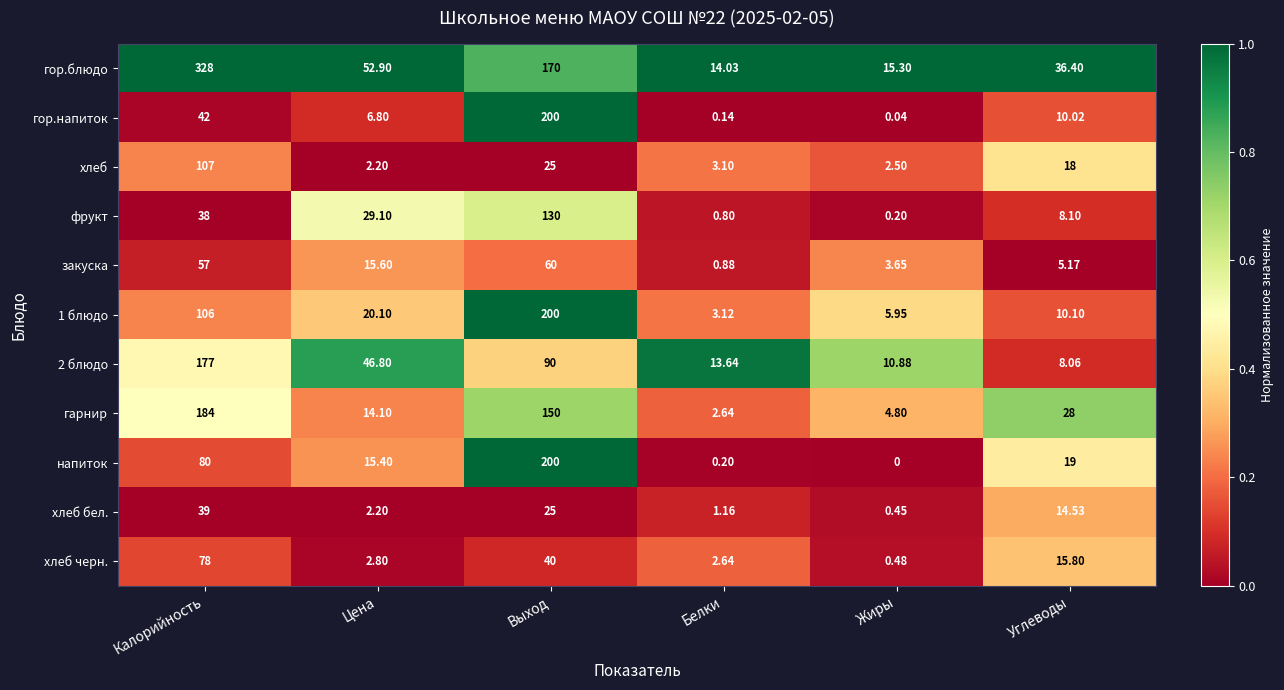

Which series changed the most between Калорийность and Углеводы?

гор.блюдо